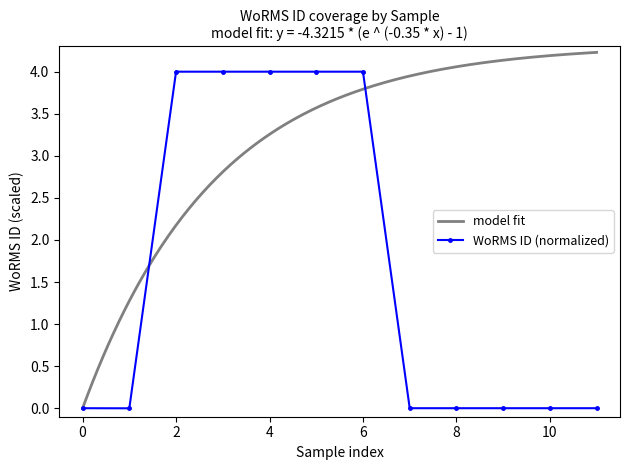

What is the maximum value for WoRMS ID (normalized)?

4.0